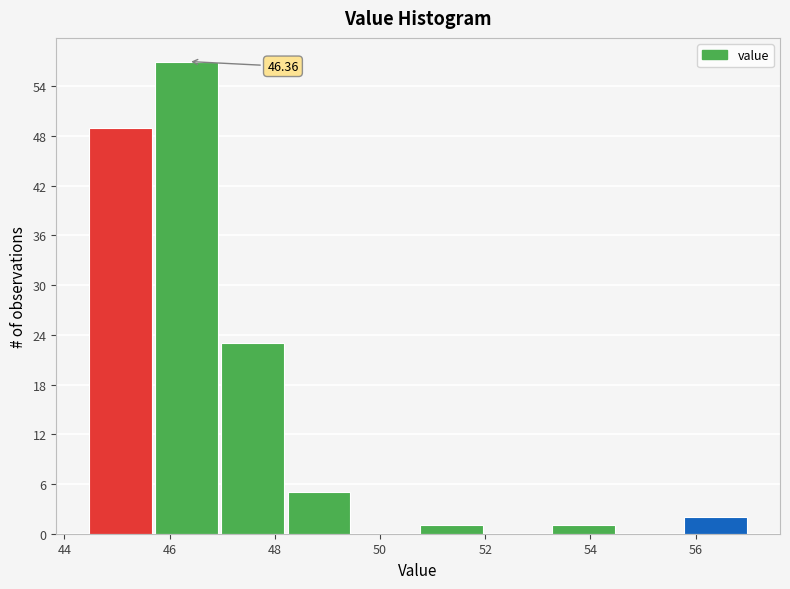

Over which range of the x-axis is the bar tallest?

45.8 to 47.0